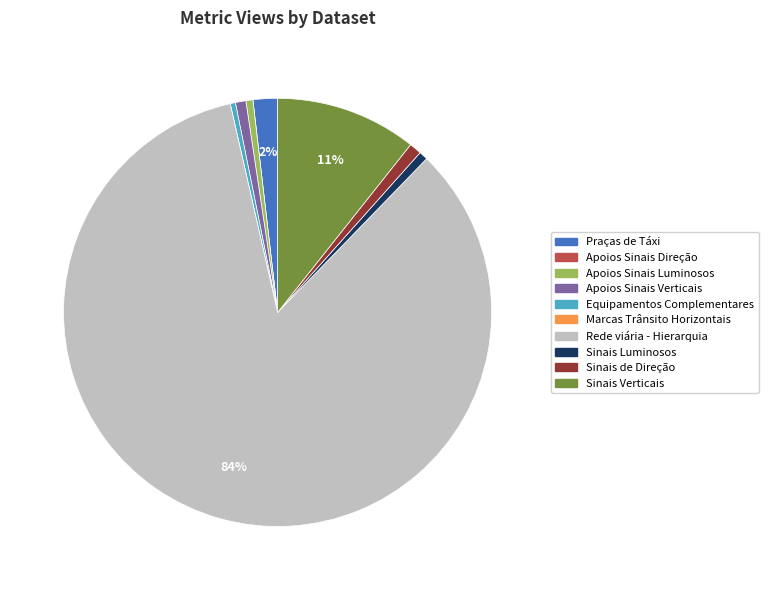

To the nearest percent, what percentage of the pie is Sinais Luminosos?

1%